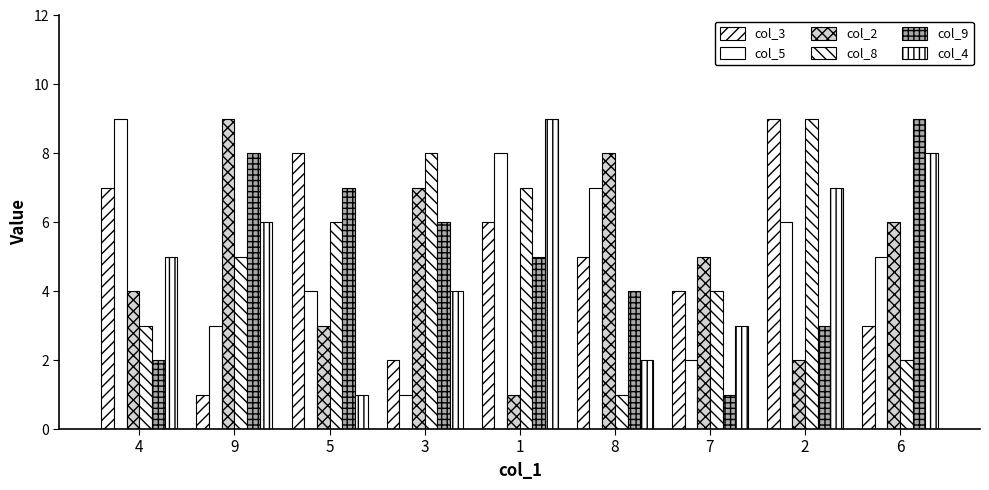

How many series are shown in this chart?

6